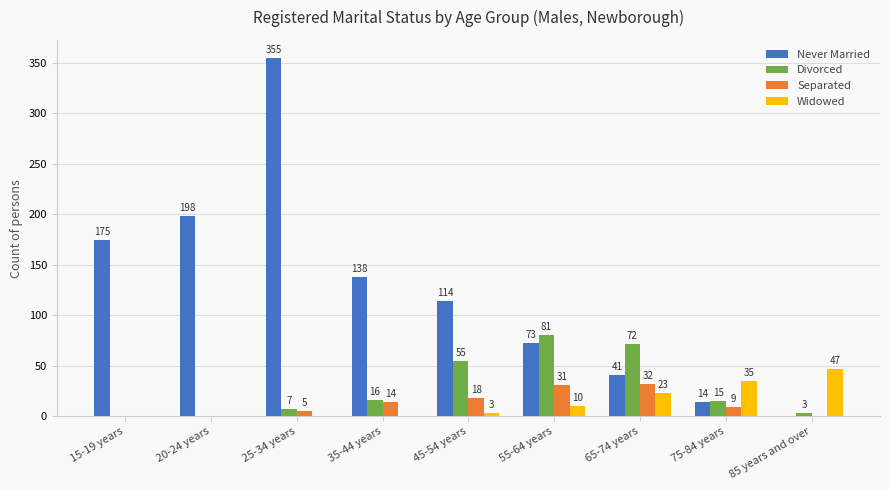

The Divorced series shows 16 at 35-44 years. True or false?

True